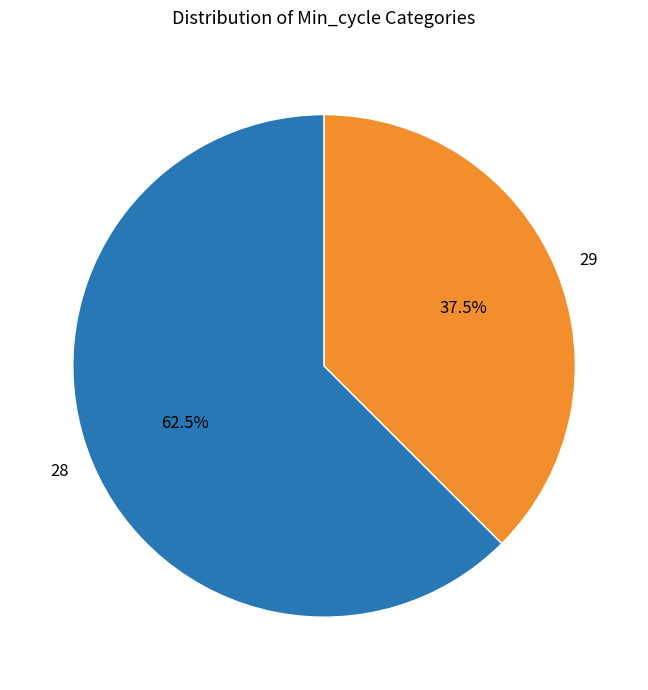

Between 29 and 28, which is larger?

28